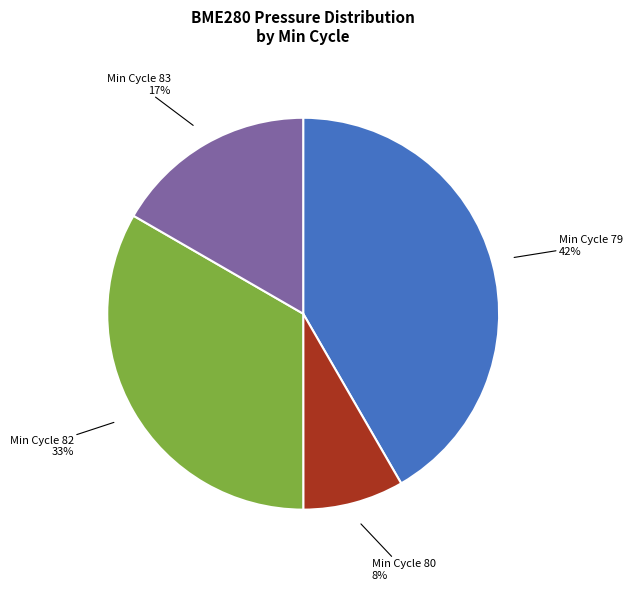

How many segments does this pie chart have?

4